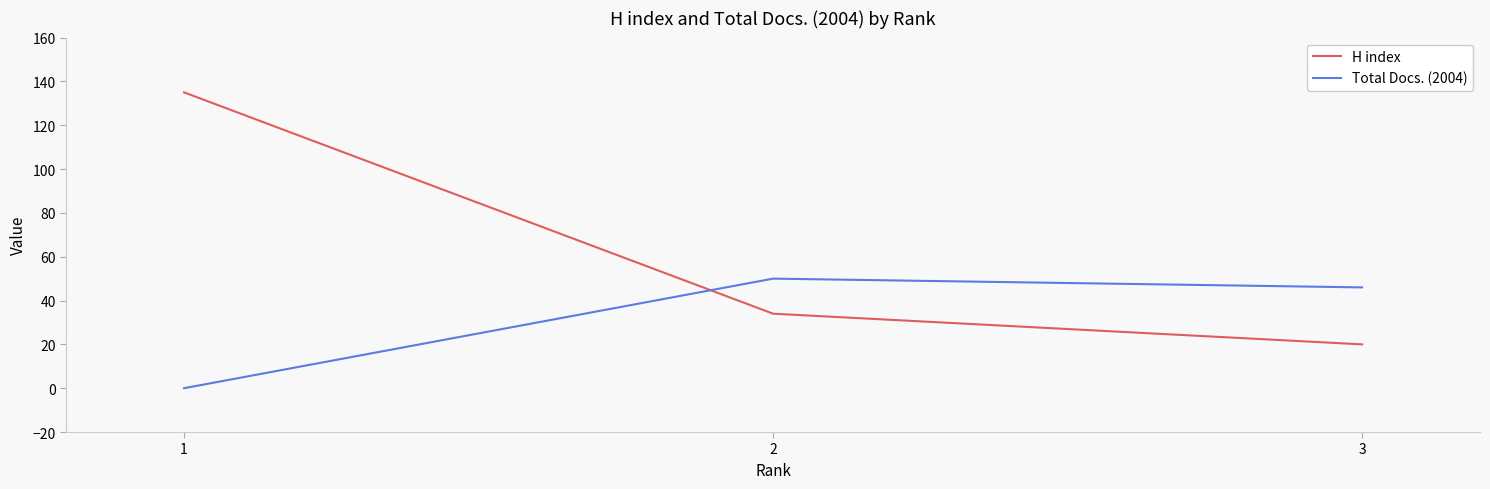

The value of H index at 1 is 42. True or false?

False